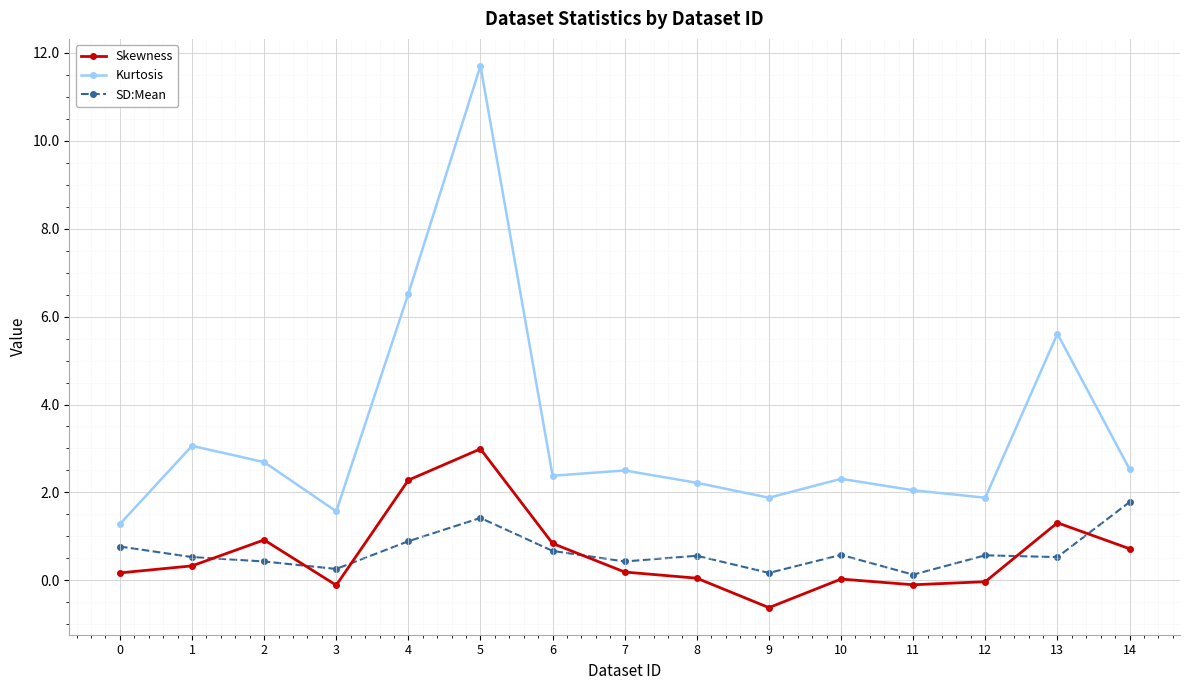

Which series ends up on top after the final intersection of Skewness and SD:Mean?

SD:Mean